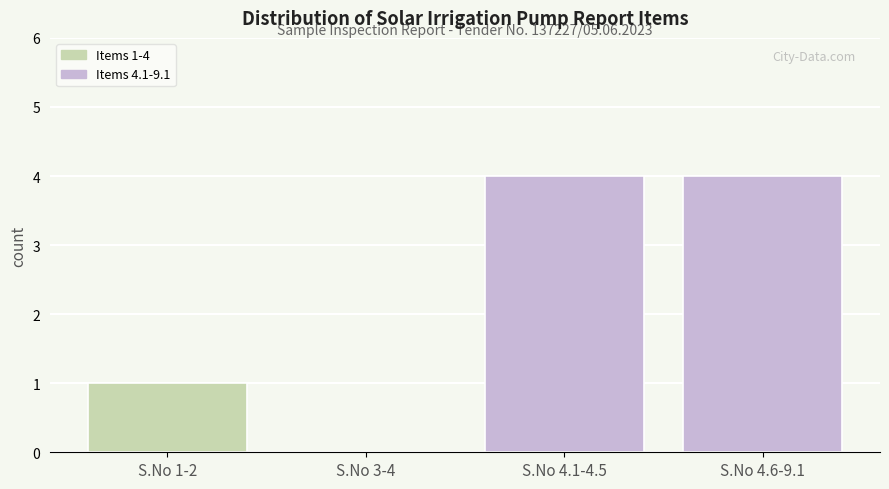

Reading left to right, extract all data points from this chart.

S.No 1-2=1	S.No 3-4=0	S.No 4.1-4.5=4	S.No 4.6-9.1=4